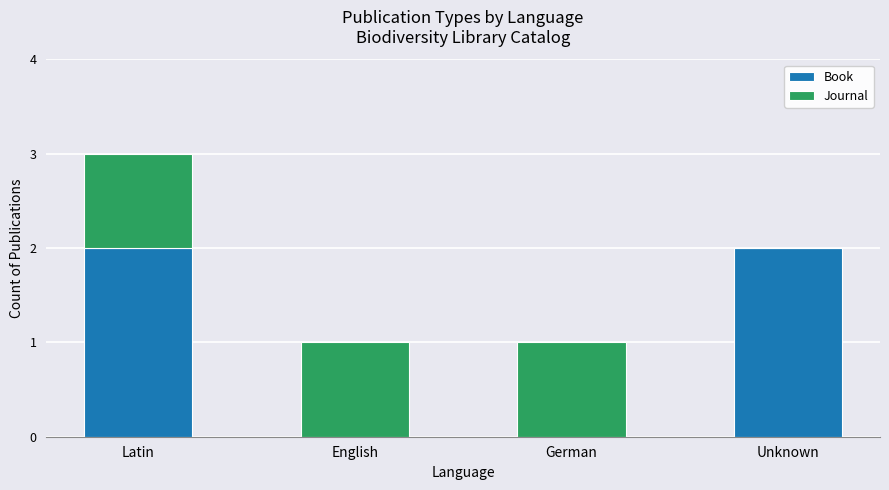

Reading right to left, transcribe the values for Book.

Unknown=2	German=0	English=0	Latin=2